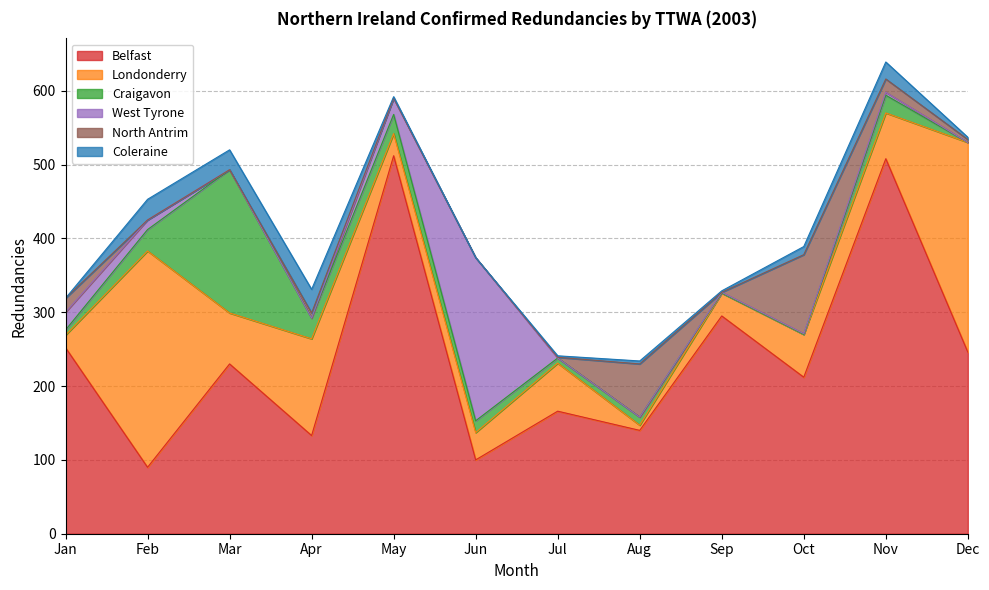

At which category does the chart reach its peak across all series?

May